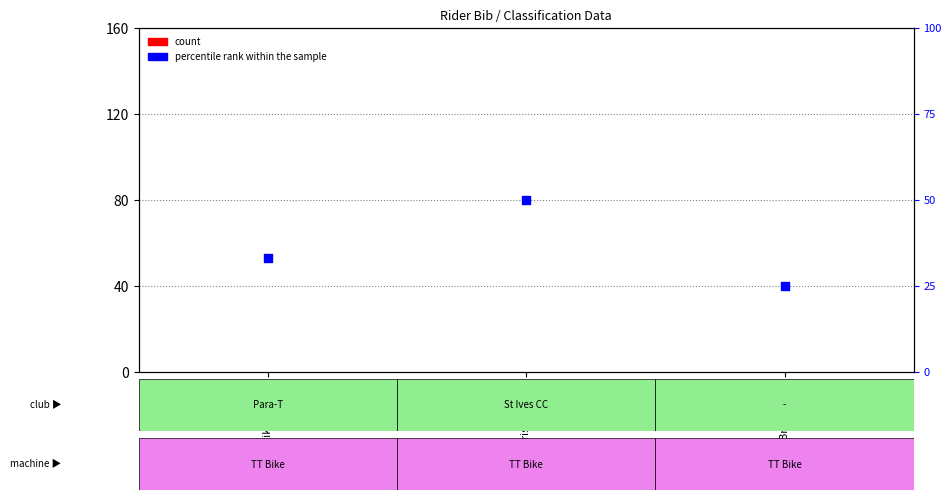

Which series reaches the minimum Y coordinate?

count